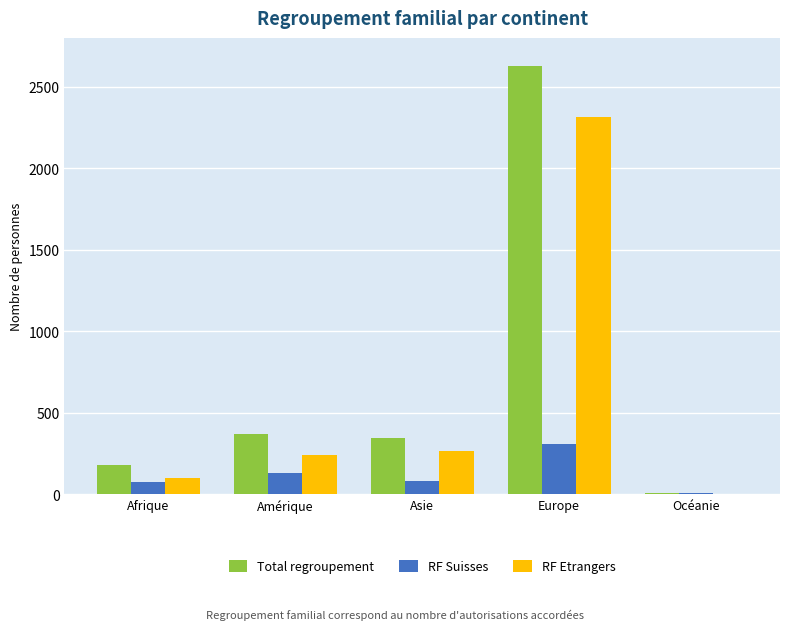

Between Afrique and Amérique, which series saw the biggest shift?

Total regroupement